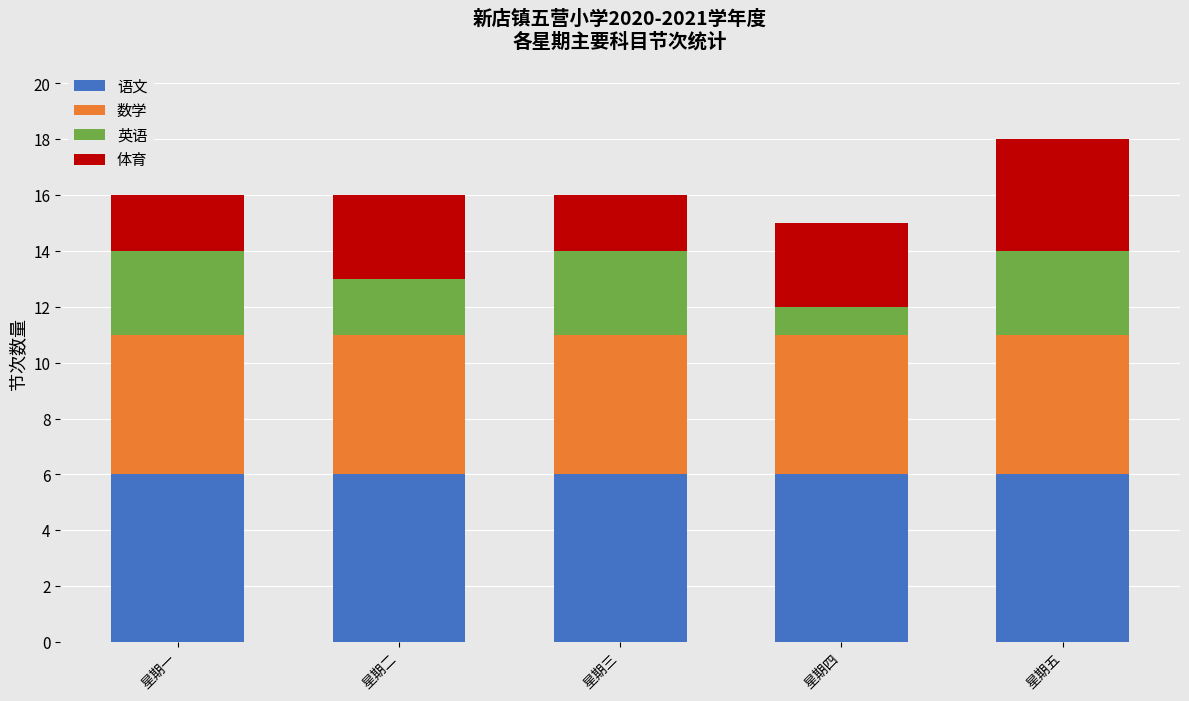

What is the maximum value for 语文?

6